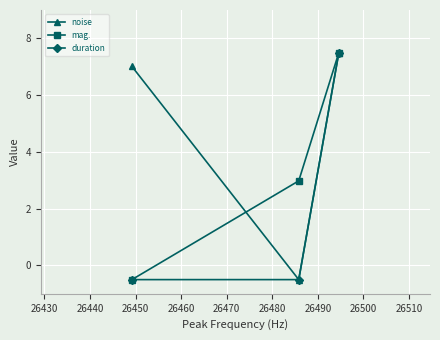

What is the highest value of the duration series?

7.5